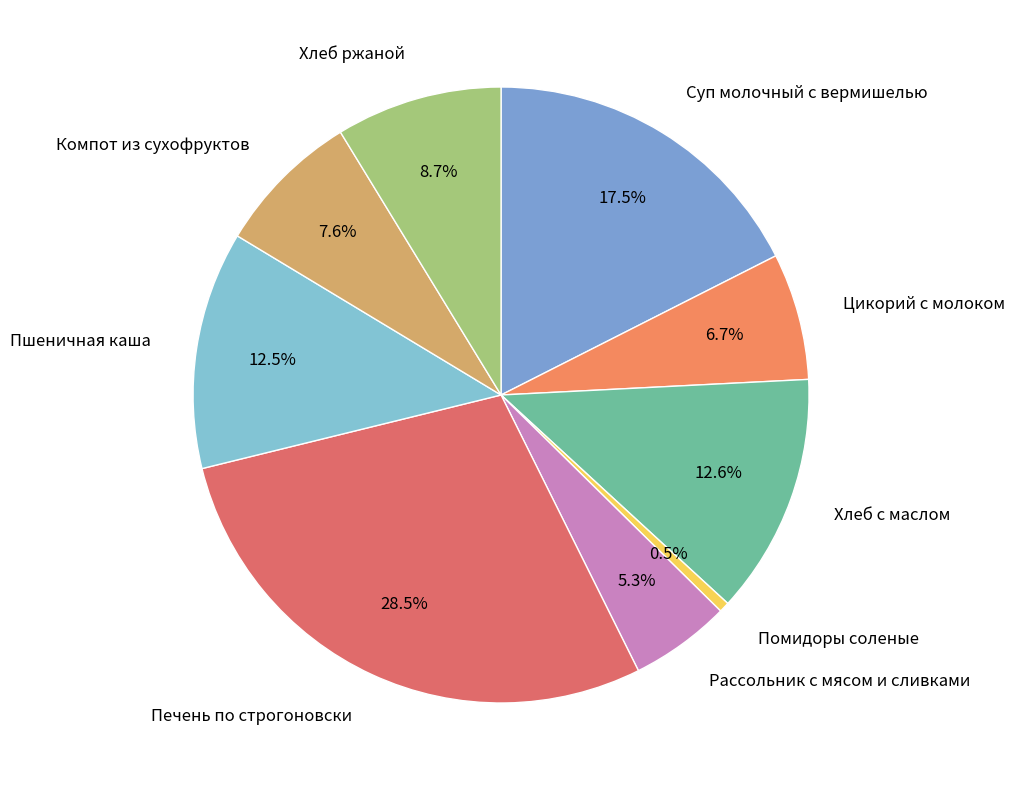

Approximately how many times larger is the value at Суп молочный с вермишелью compared to Компот из сухофруктов?

2.3